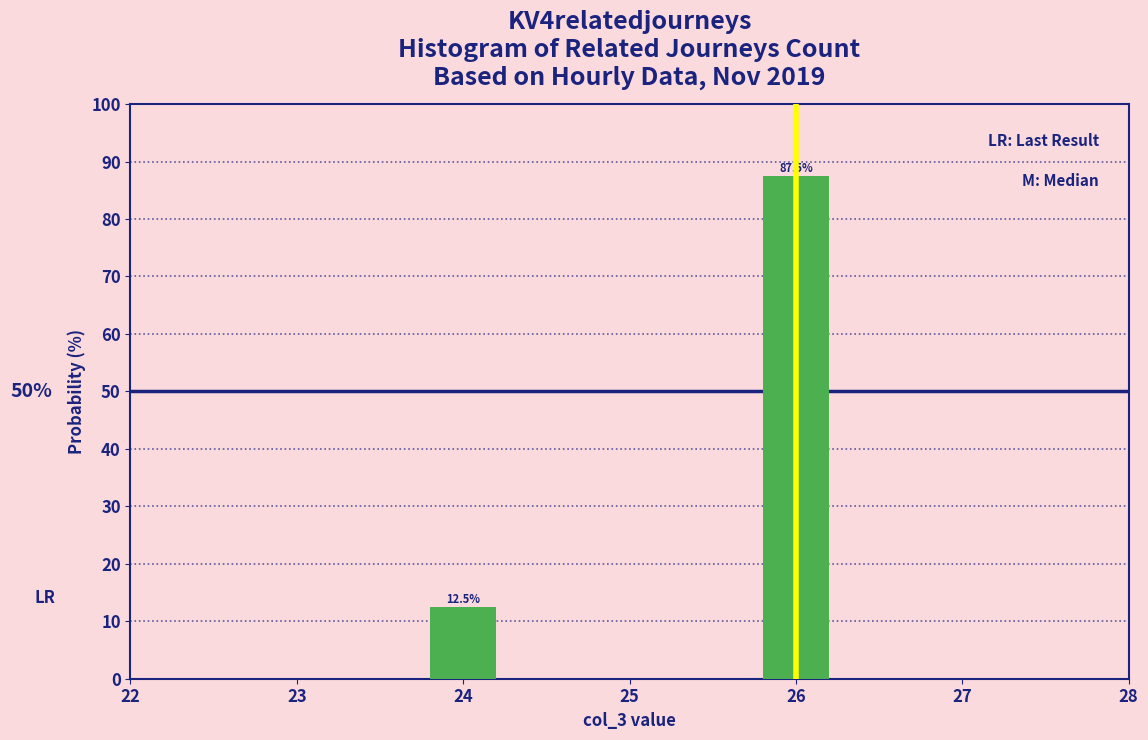

Reading left to right, extract all data points from this chart.

24=12.5	26=87.5